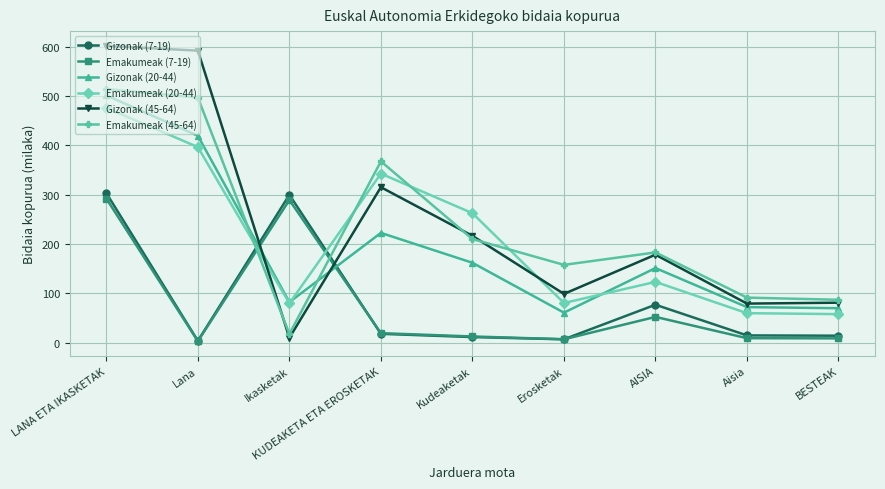

True or false: Emakumeak (7-19) and Gizonak (20-44) cross at least once.

True